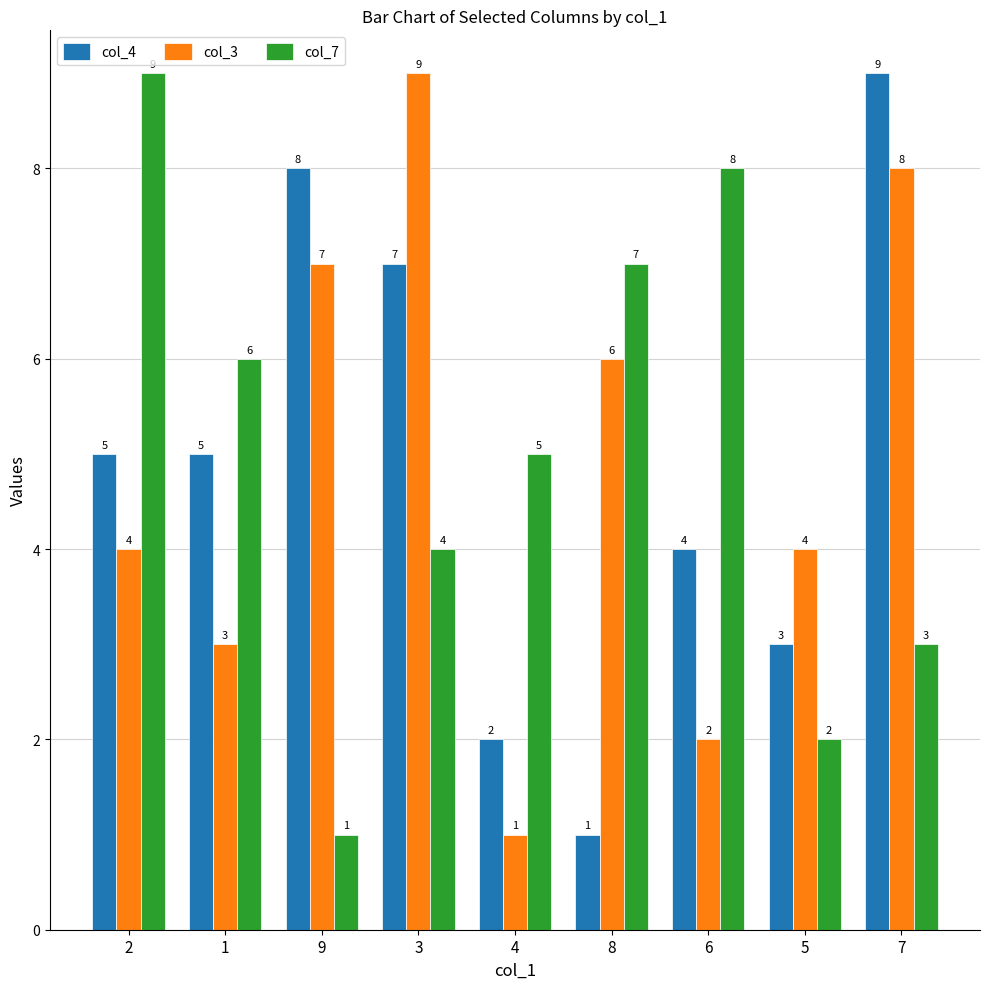

At 5, list the series in order from smallest to largest.

col_7, col_4, col_3